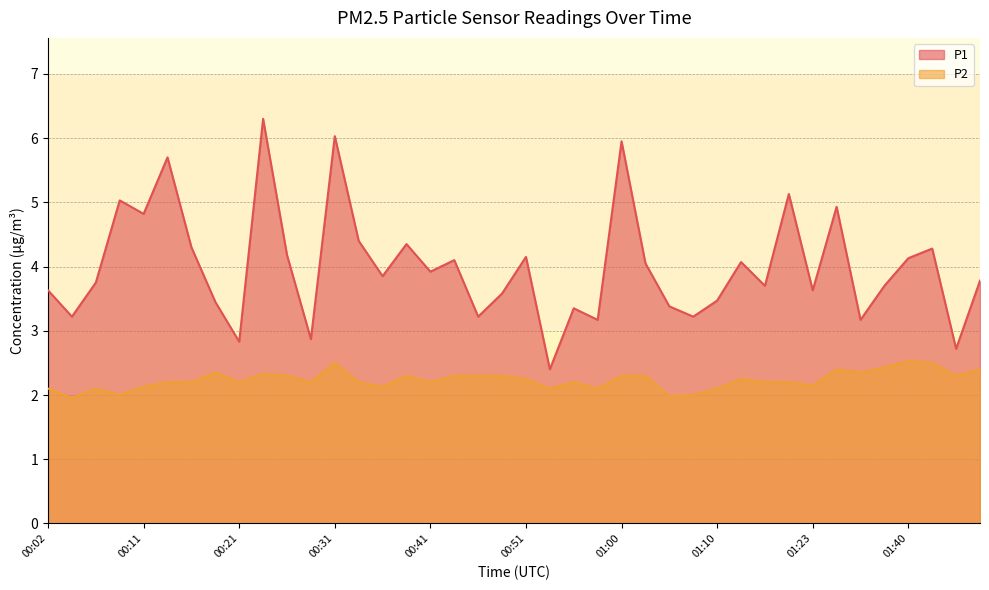

What is the approximate value of P2 at 01:15?

2.2